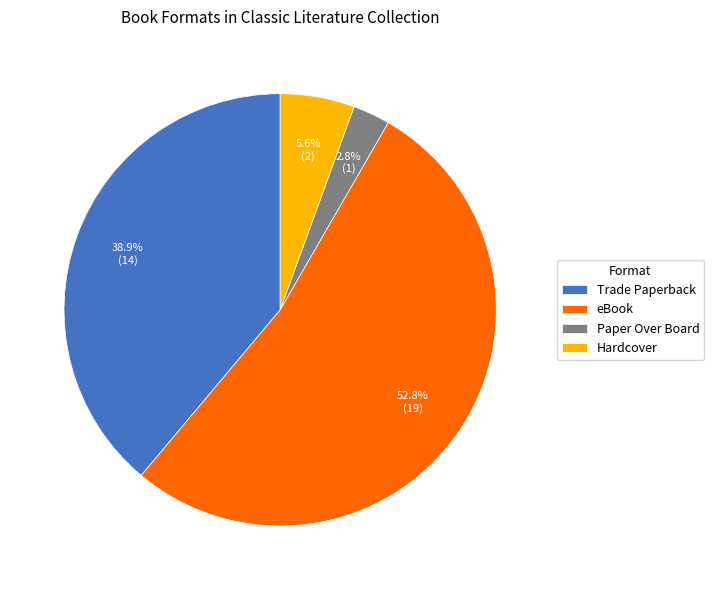

Count the number of slices in the pie.

4